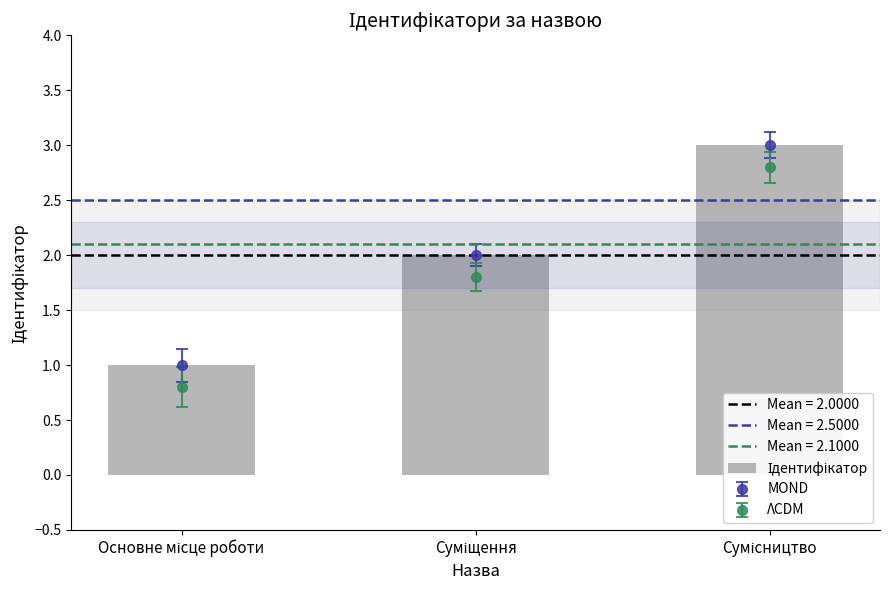

What is the change in value from Суміщення to Сумісництво?

+1